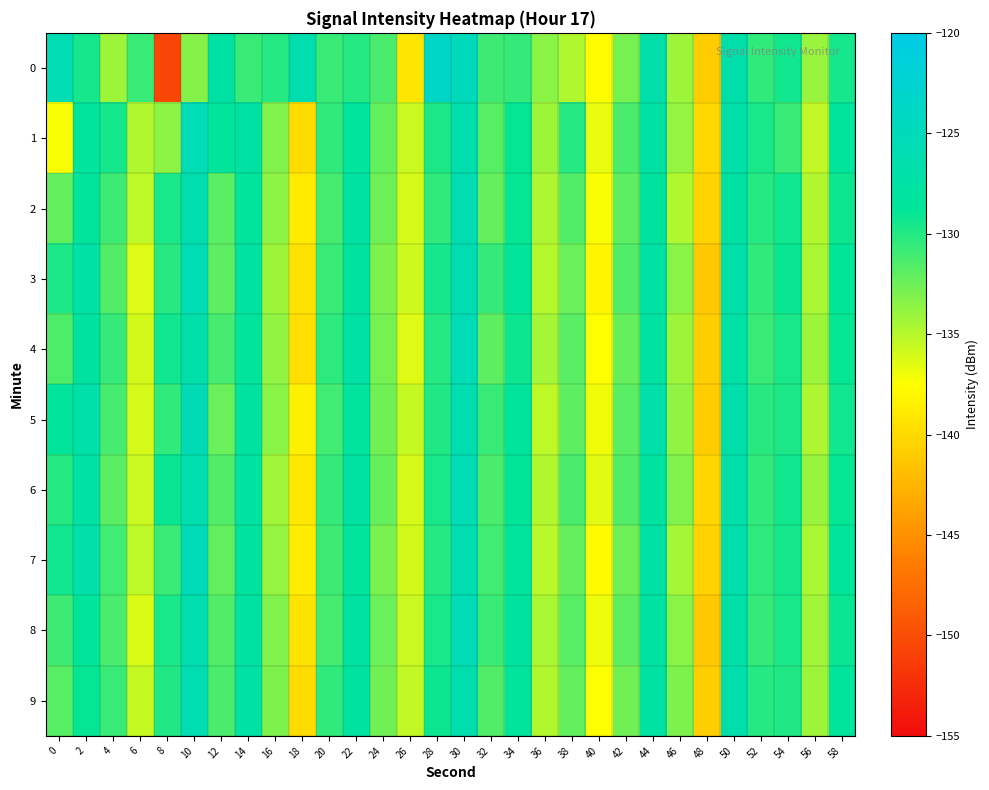

List the series in order of their peak value, lowest first.

2, 9, 6, 3, 4, 1, 8, 5, 7, 0